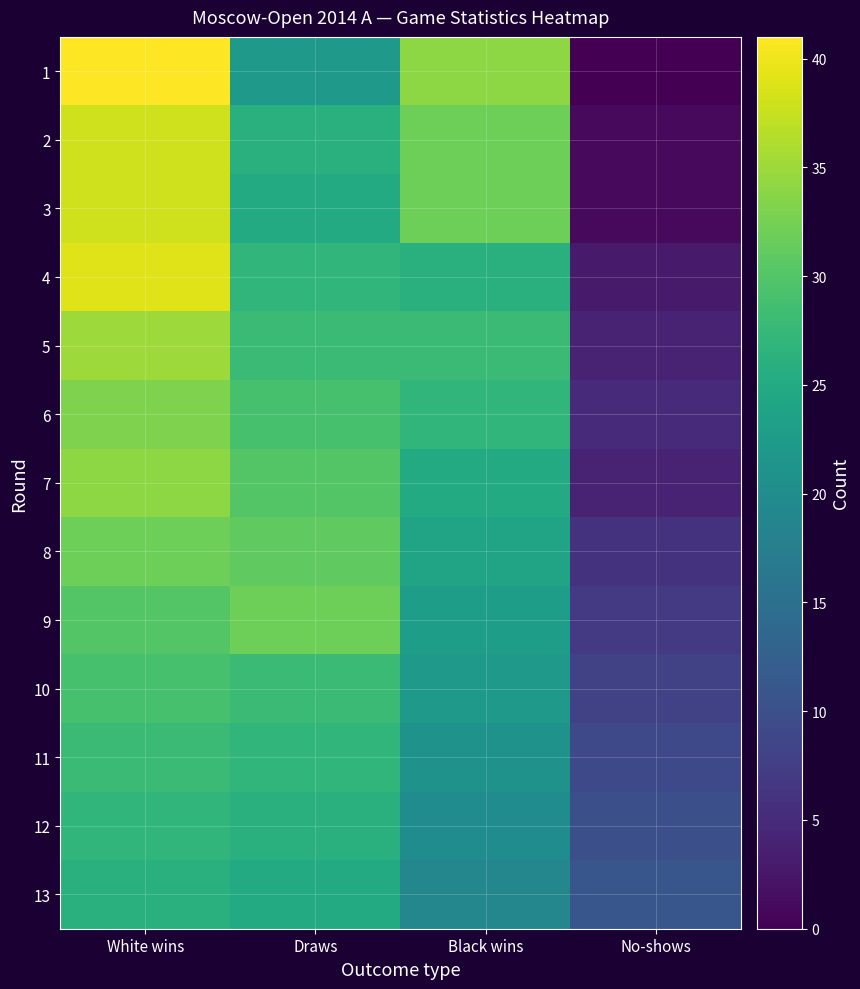

Which category has the highest value across all series?

White wins